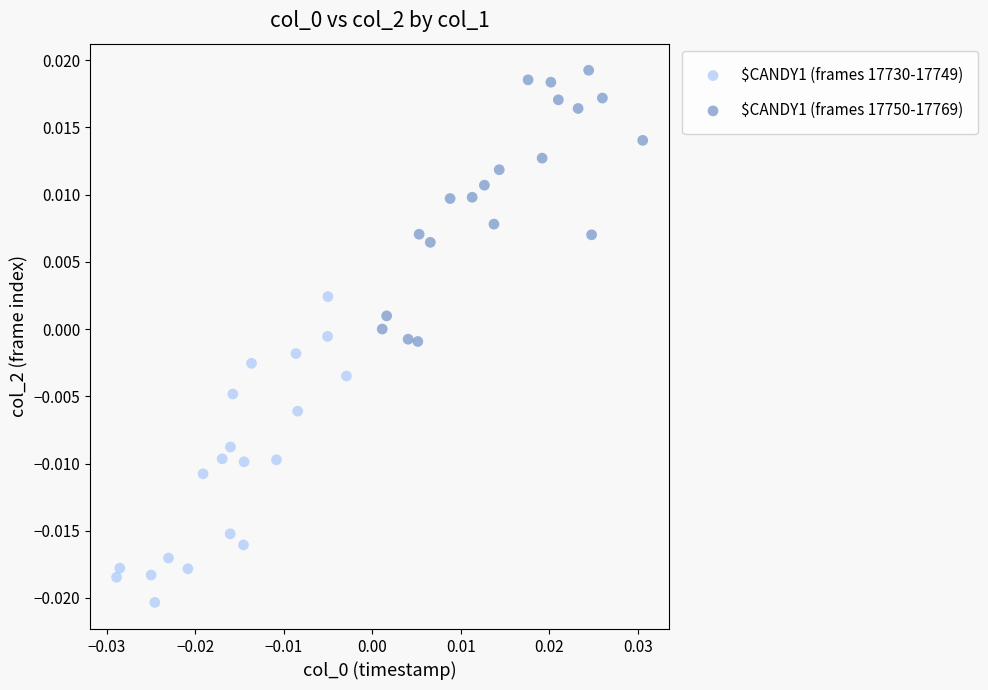

Which series contains the lowest Y value?

$CANDY1 (frames 17730-17749)